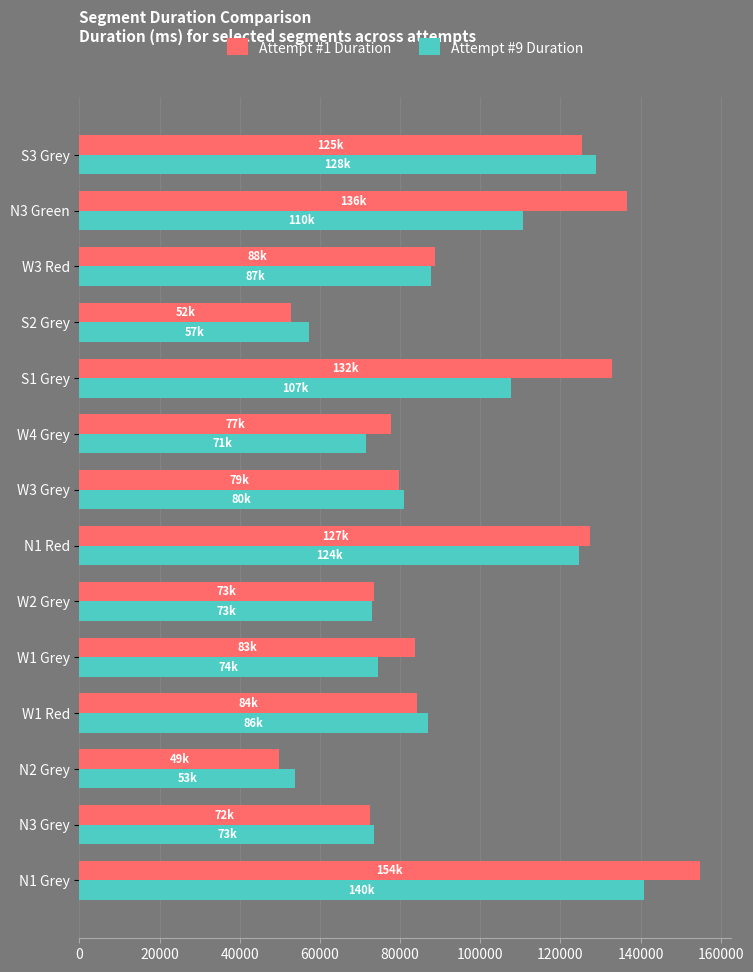

At which category is the sum across all series the highest?

N1 Grey